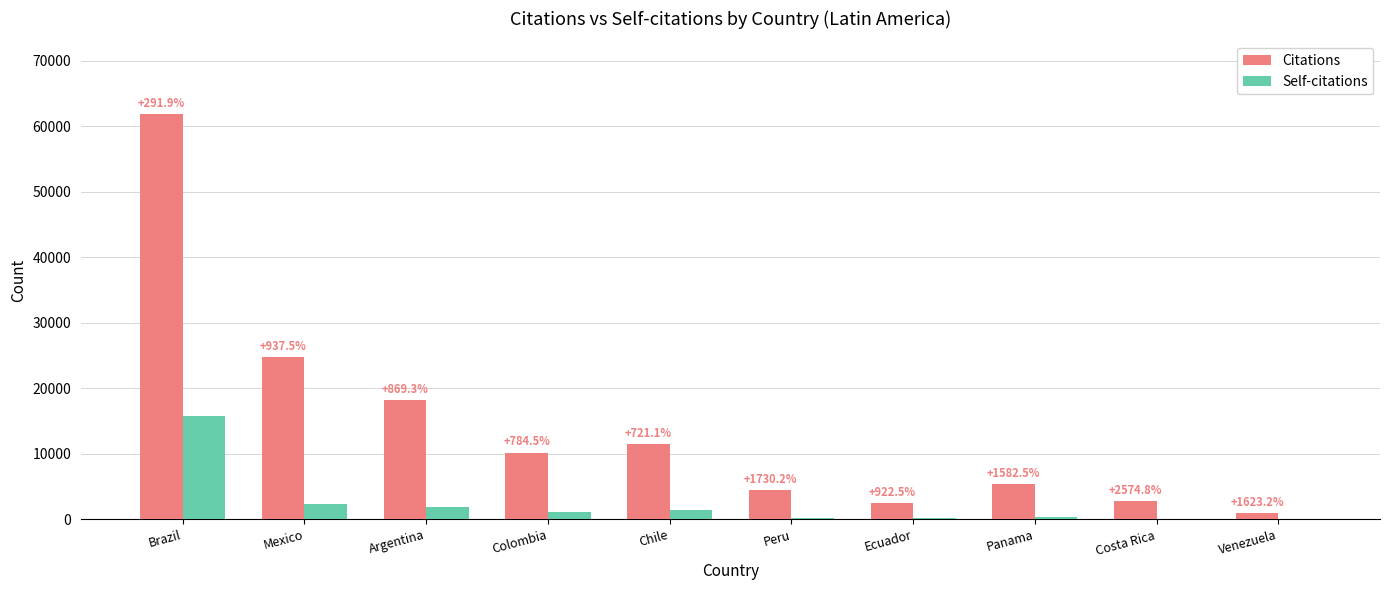

Reading left to right, what are all the values shown in this chart?

Citations: 61864	24827	18233	10225	11544	4539	2495	5468	2862	965
Self-citations: 15784	2393	1881	1156	1406	248	244	325	107	56